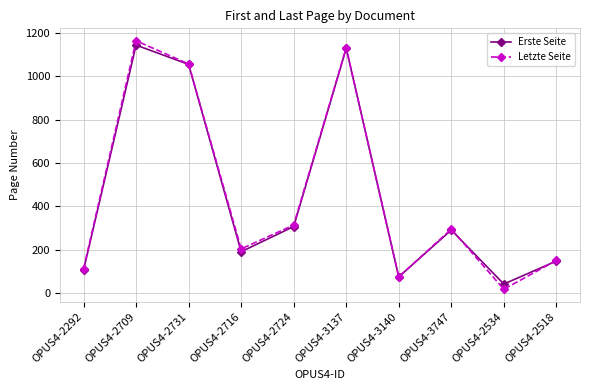

True or false: Erste Seite and Letzte Seite cross at least once.

True